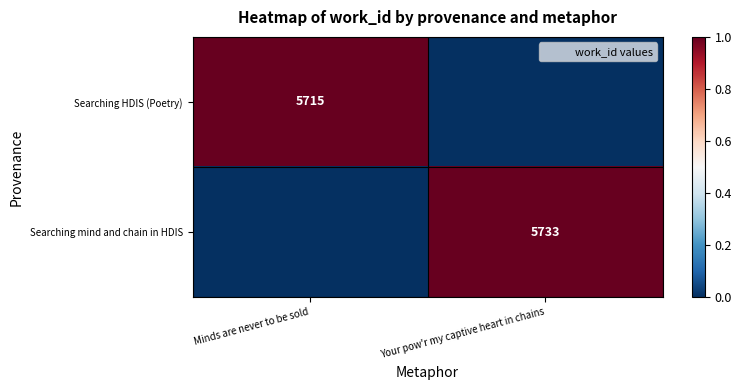

List the labels in order of Searching mind and chain in HDIS value, smallest first.

Minds are never to be sold, Your pow'r my captive heart in chains